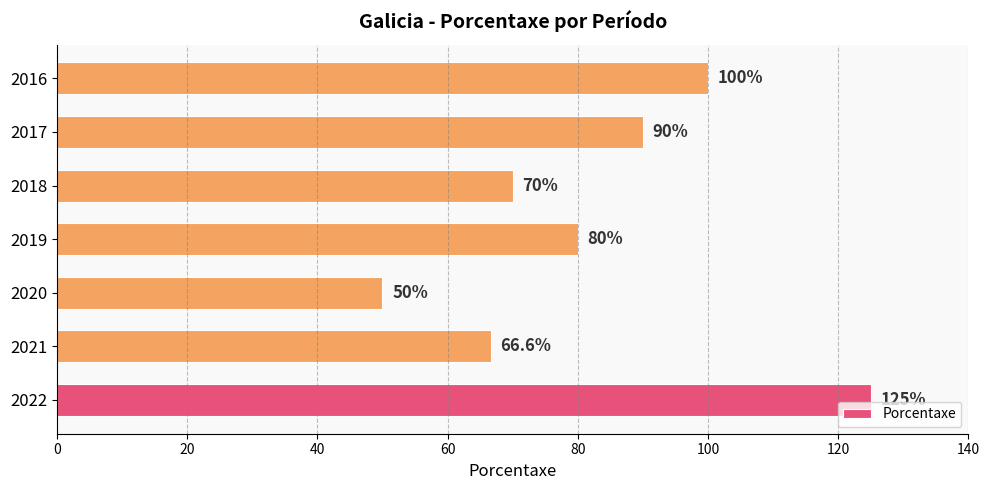

How many data points does each series have?

7